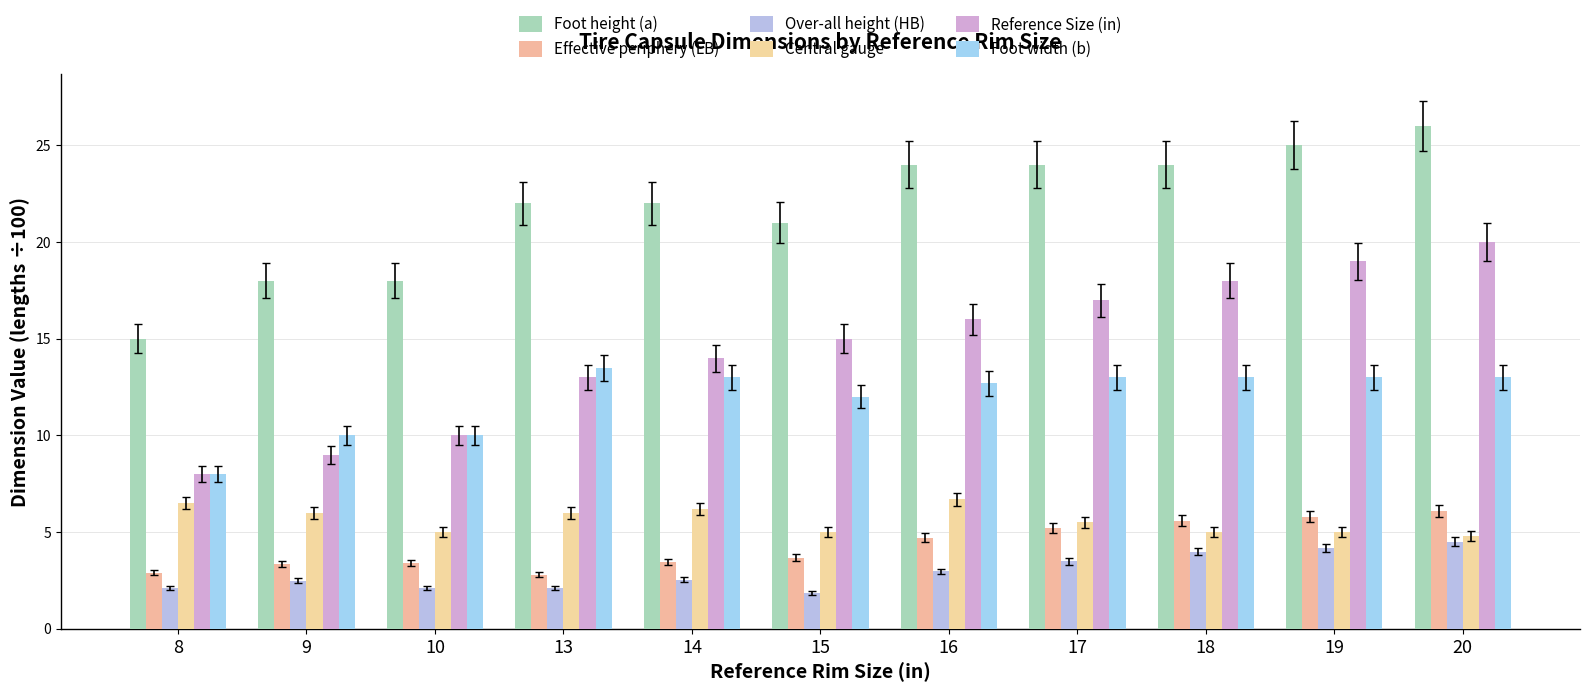

What is the minimum value for Foot height (a)?

15.0